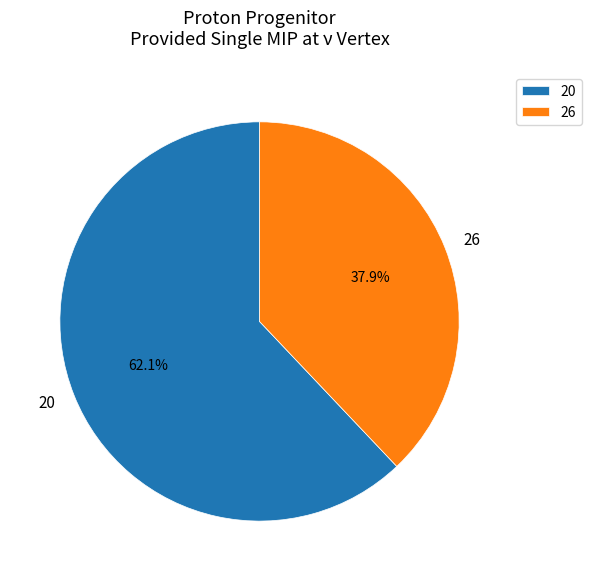

How many segments does this pie chart have?

2